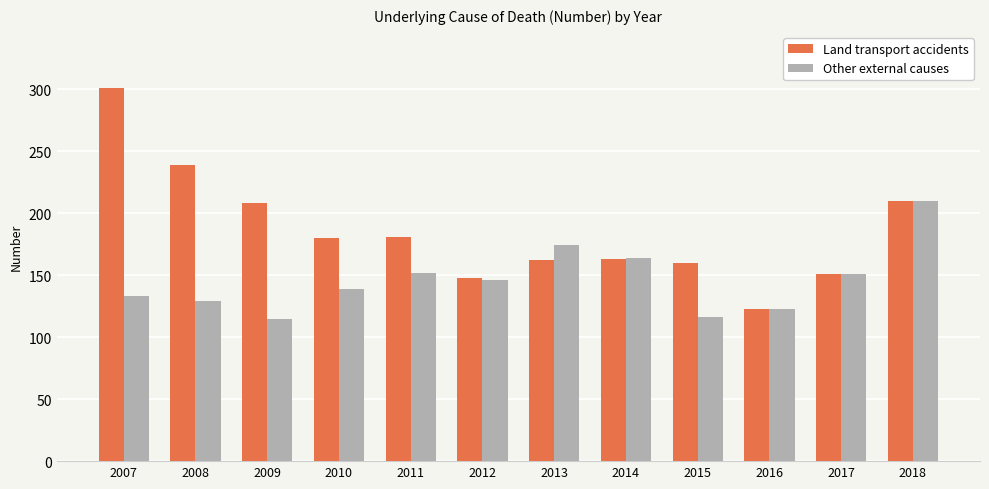

What is the approximate value of Other external causes at 2013, to the nearest 10?

170